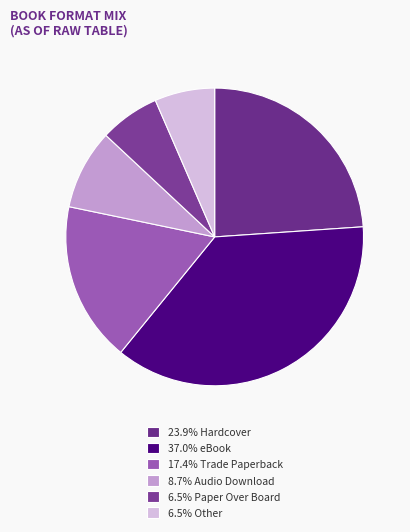

Count the number of slices in the pie.

6